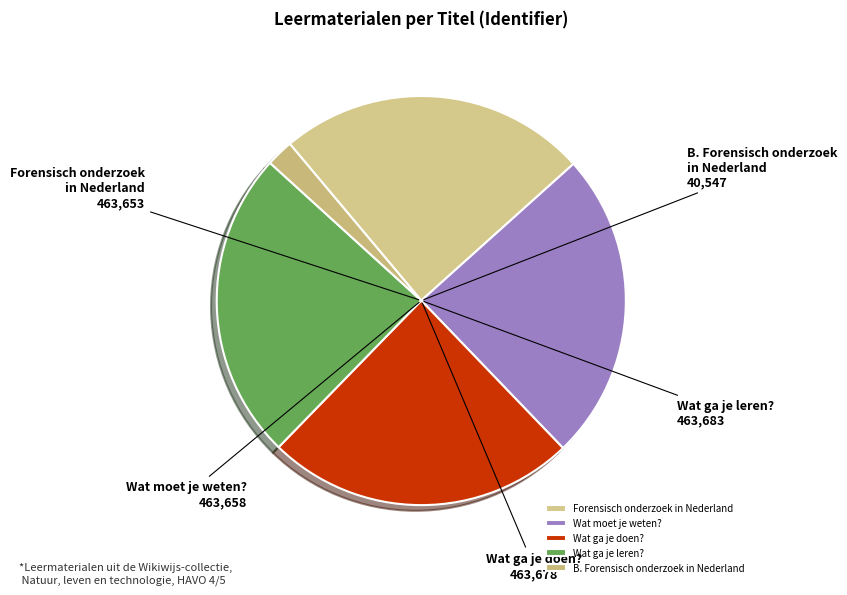

How many segments does this pie chart have?

5